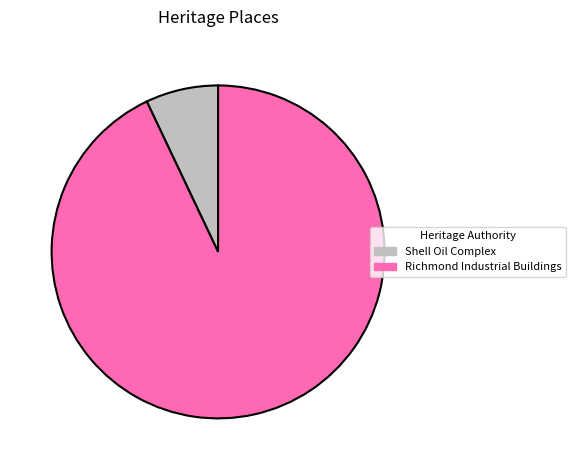

Rank the categories by value from lowest to highest.

Shell Oil Complex, Richmond Industrial Buildings